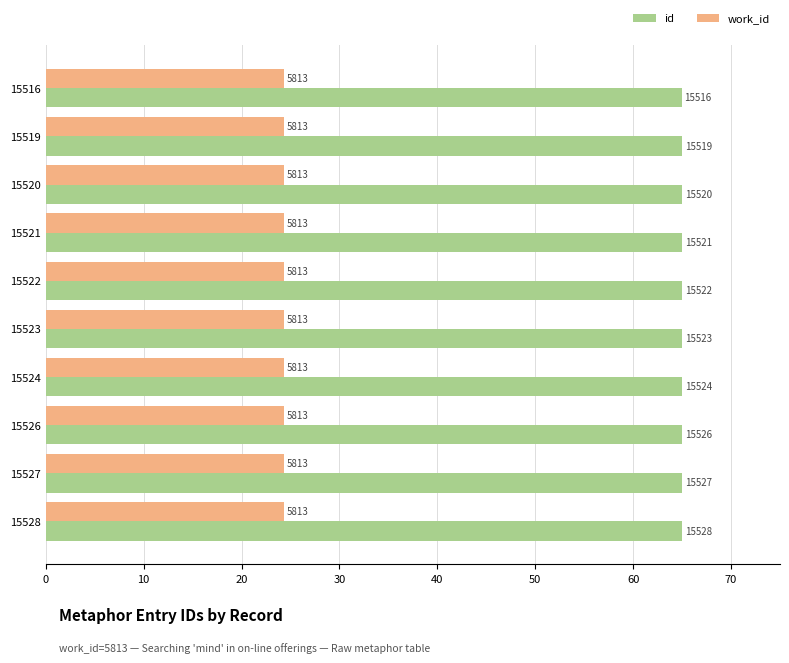

What are all the series names shown in the legend?

id, work_id